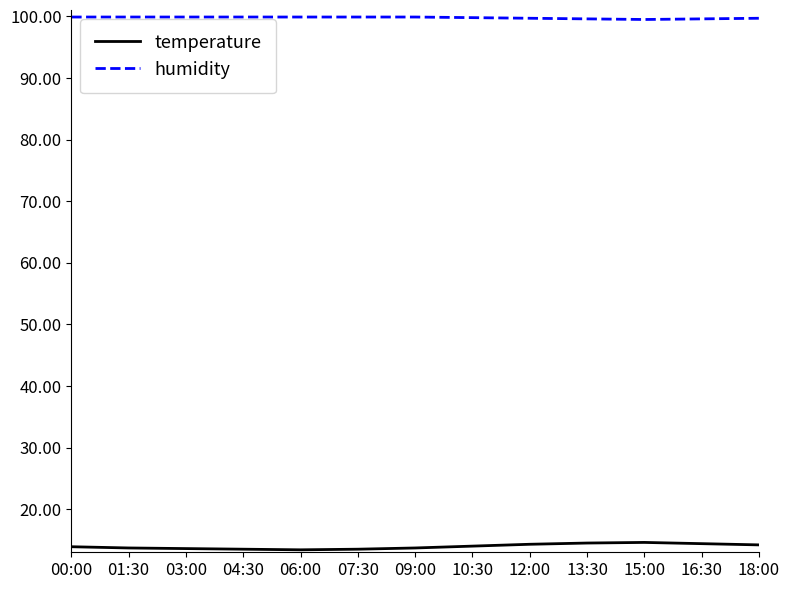

The value of humidity at 13:30 is 99.6. True or false?

True